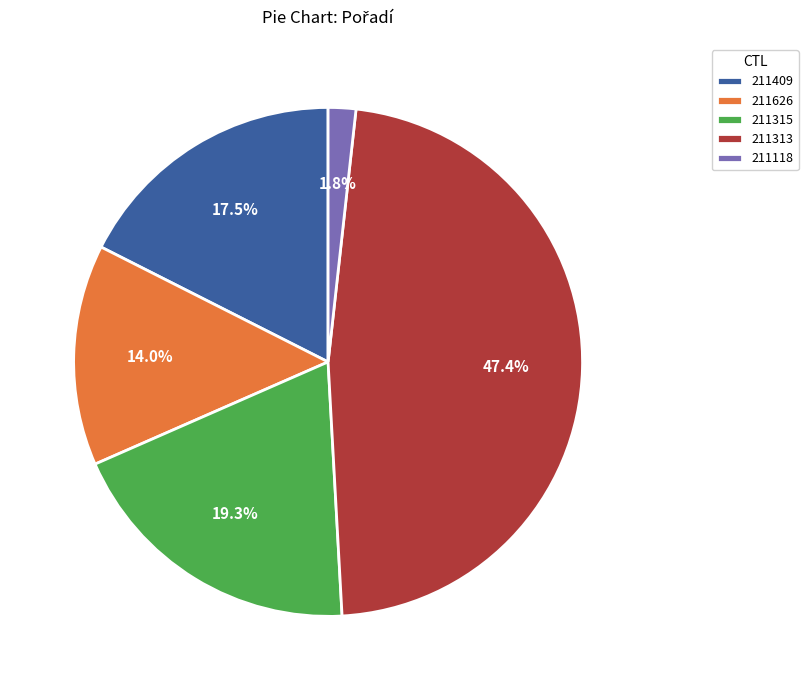

To the nearest percent, what is the difference between the 211626 and 211315 slice percentages?

5%